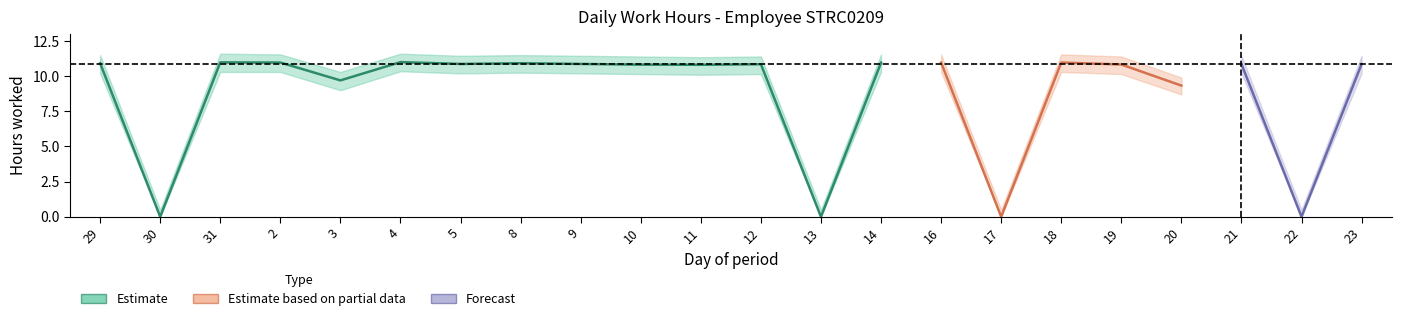

The Low_upper series shows 6.5 at 23. True or false?

False